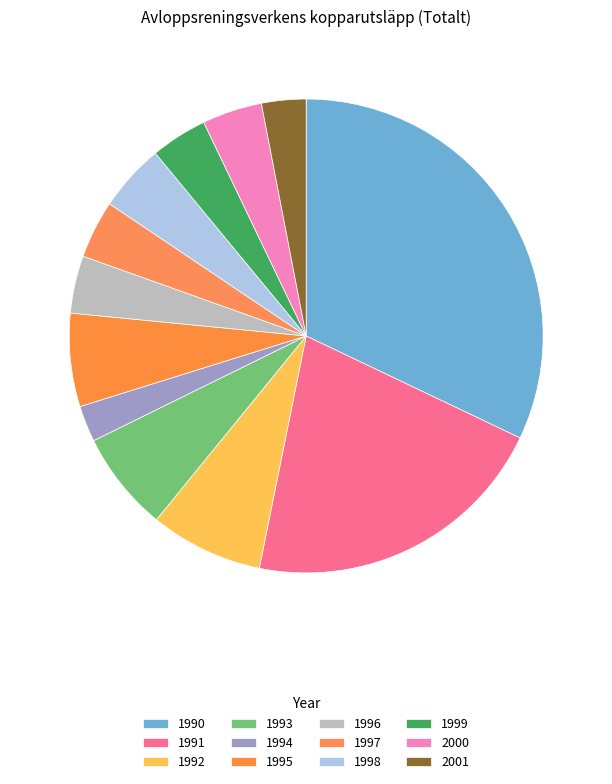

To the nearest percent, what percentage of the pie is 1999?

4%